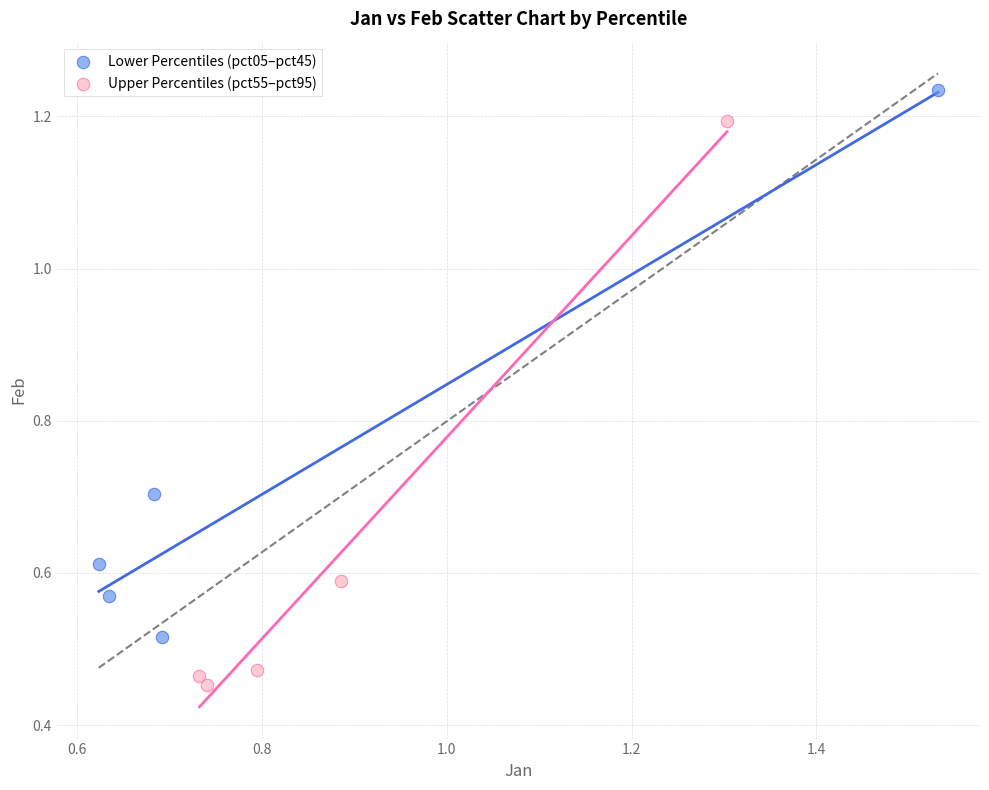

Which series contains the highest Y value?

Lower Percentiles (pct05–pct45)